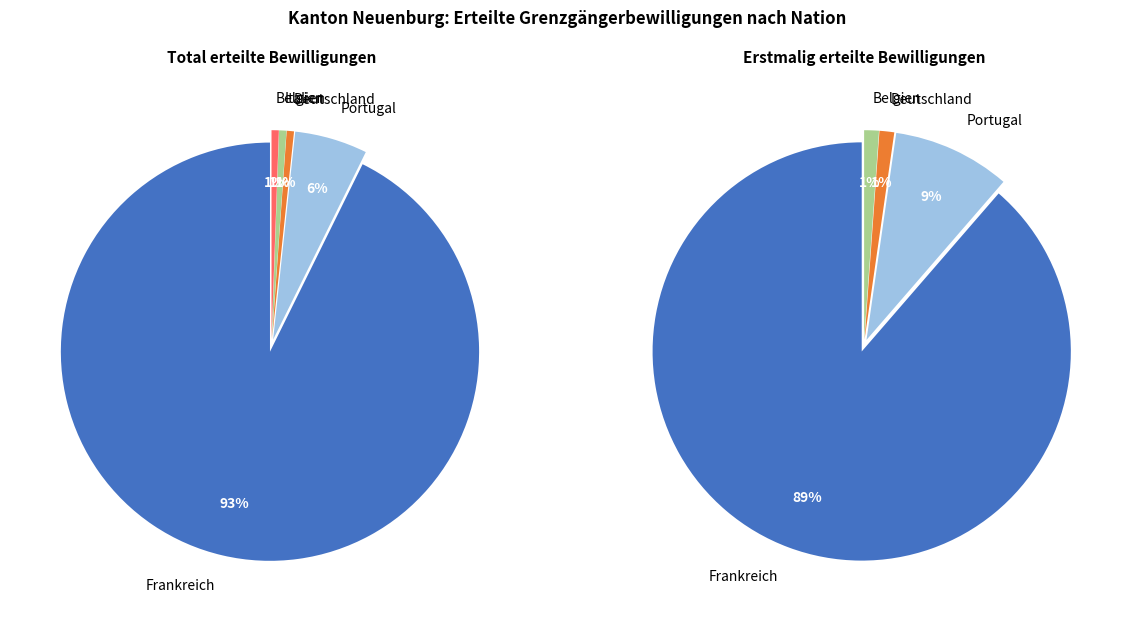

The Belgien slice represents 11% of the pie. True or false?

False